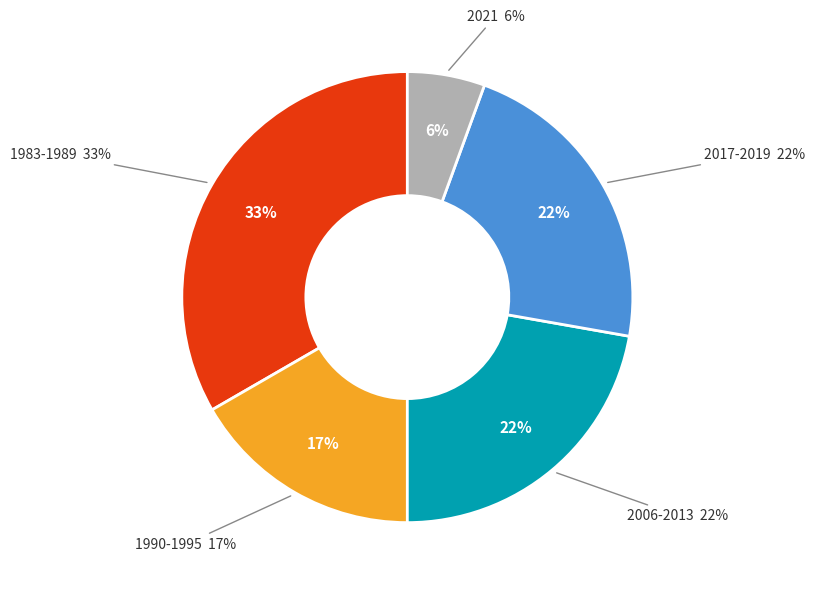

Combined, what portion of the pie is 2021 and 2006-2013?

27.8%